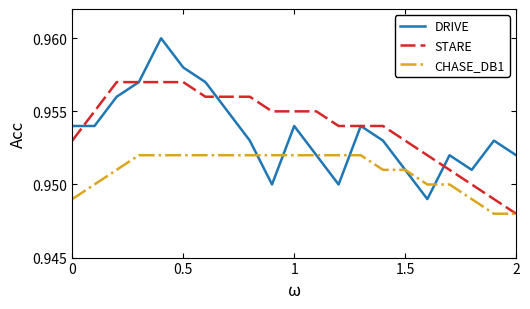

Which series has the widest spread of values?

DRIVE